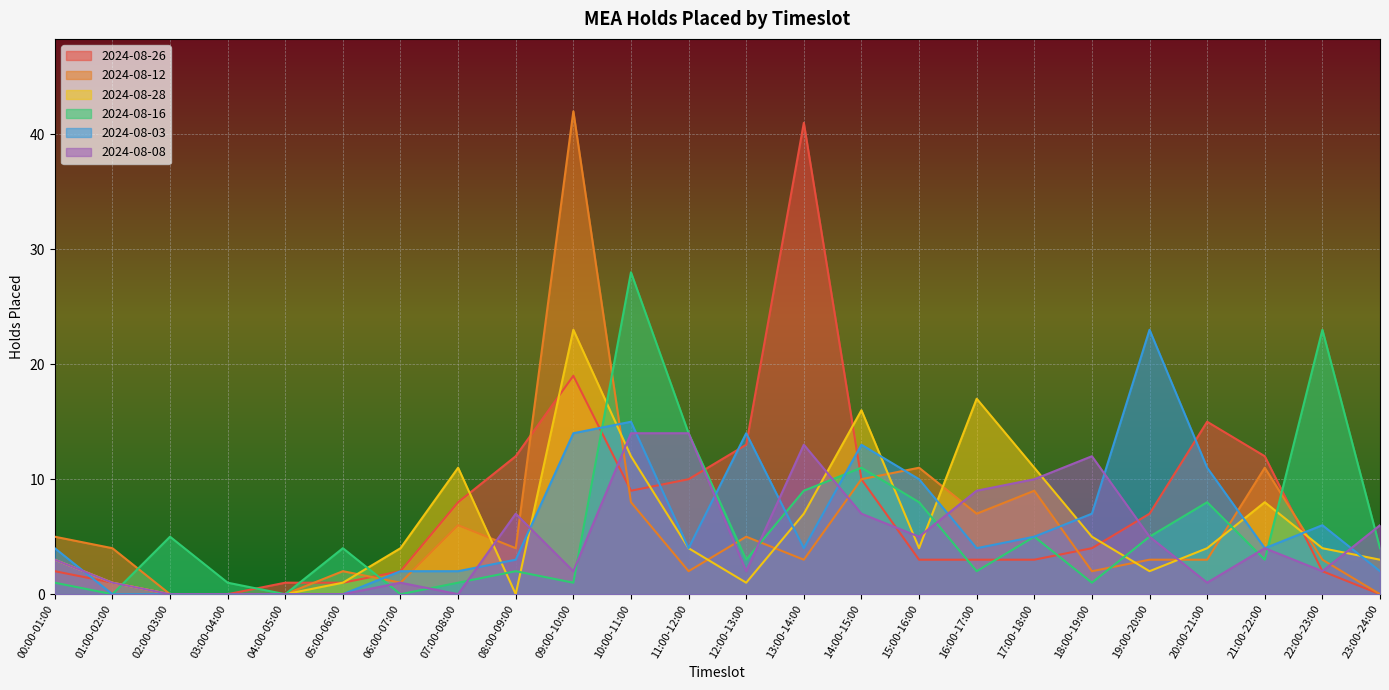

What is the label of the 24th point from the right?

00:00-01:00